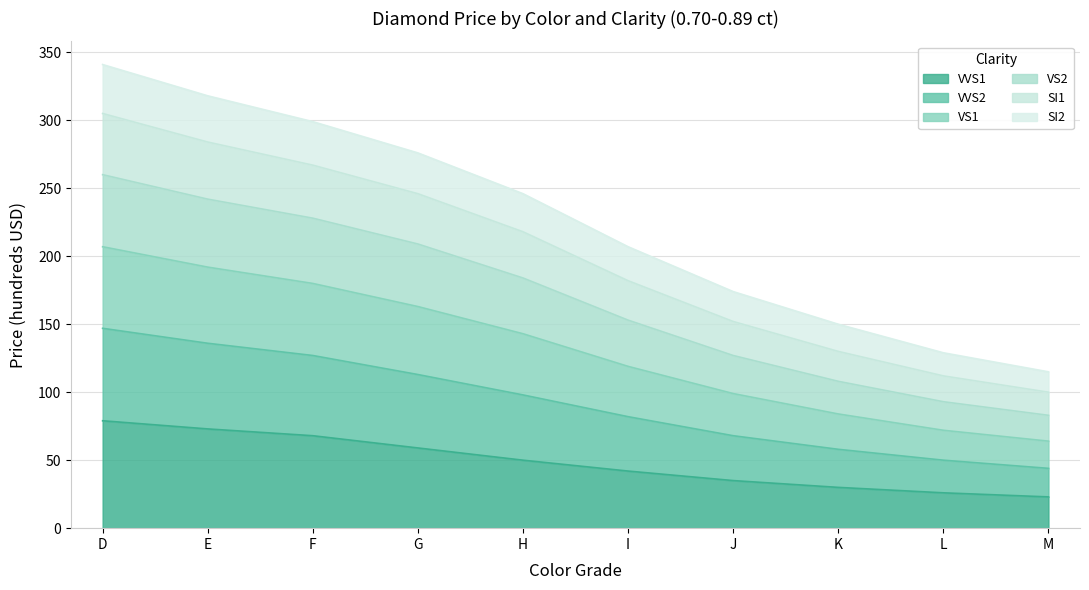

The SI2 series shows 65 at L. True or false?

False